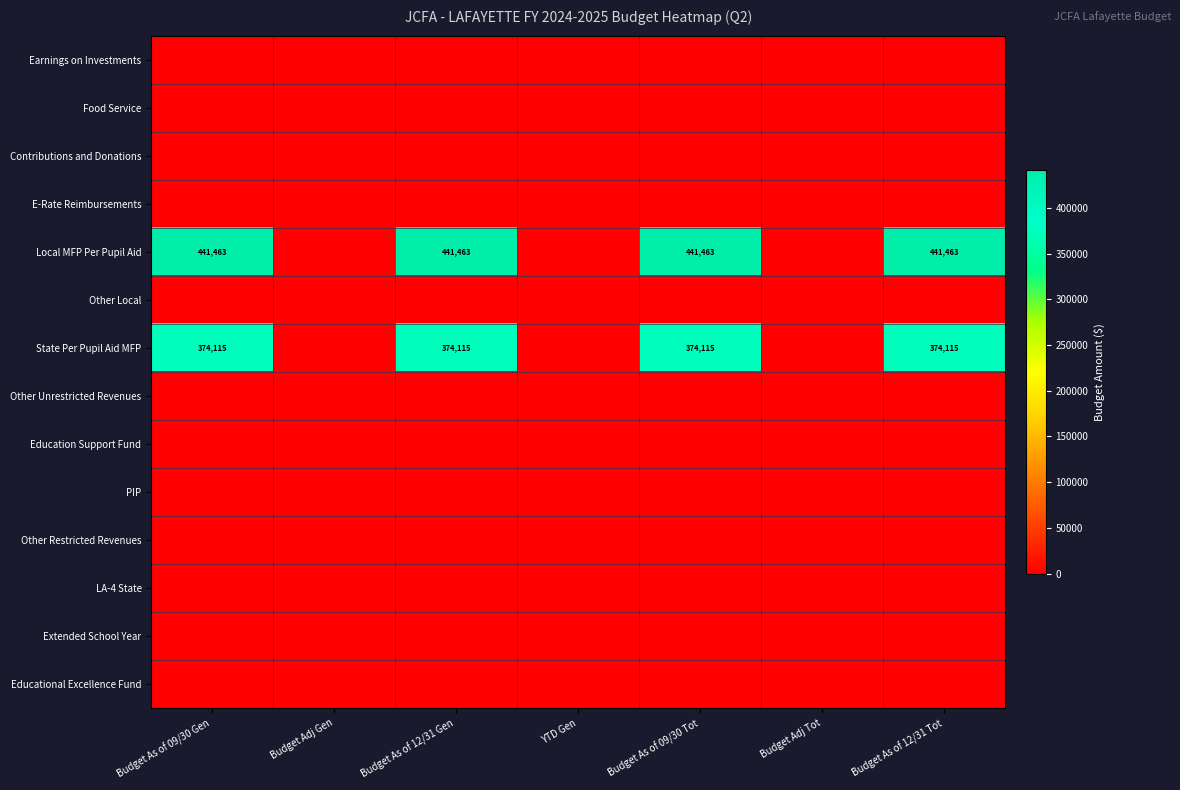

How many series are shown in this chart?

14